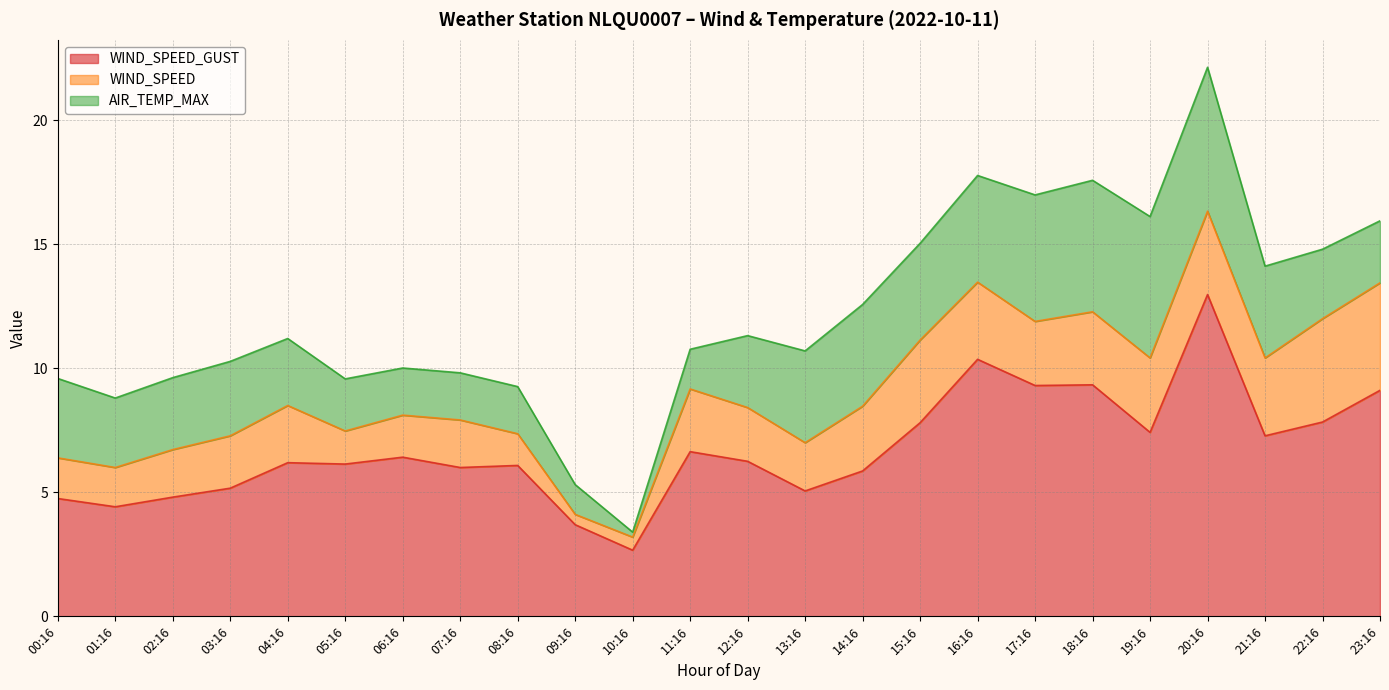

In AIR_TEMP_MAX, how many points are higher than both neighbors (excluding endpoints)?

3